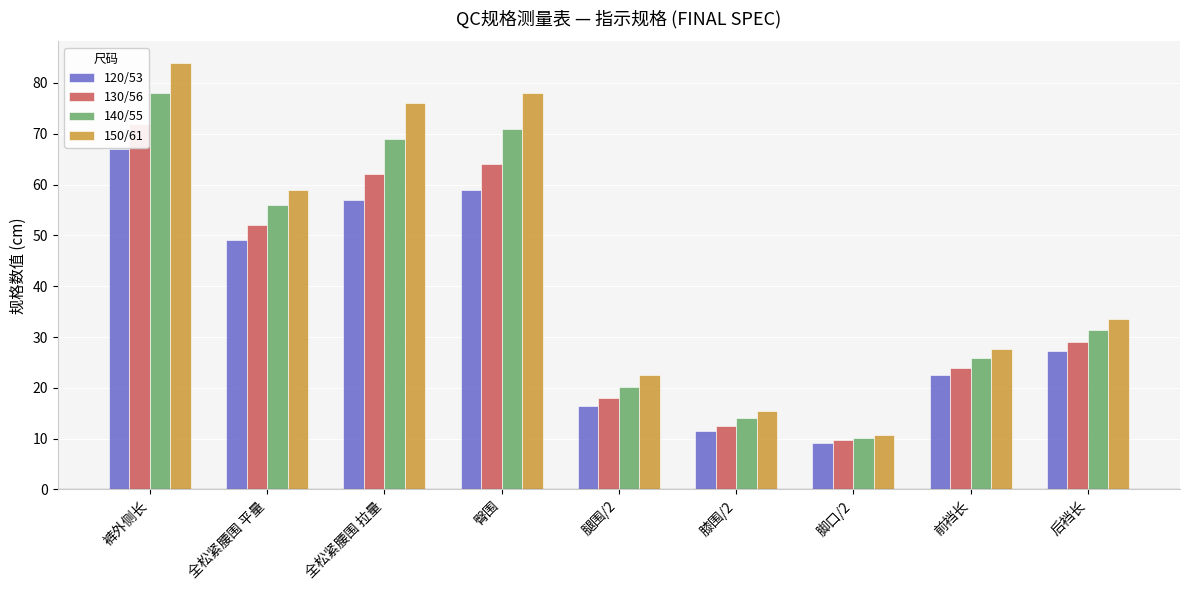

Reading left to right, what are all the values shown in this chart?

120/53: 裤外侧长=67.0	全松紧腰围 平量=49.0	全松紧腰围 拉量=57.0	臀围=59.0	腿围/2=16.4	膝围/2=11.5	脚口/2=9.2	前裆长=22.5	后裆长=27.2
130/56: 裤外侧长=72.0	全松紧腰围 平量=52.0	全松紧腰围 拉量=62.0	臀围=64.0	腿围/2=18.0	膝围/2=12.5	脚口/2=9.7	前裆长=24.0	后裆长=29.0
140/55: 裤外侧长=78.0	全松紧腰围 平量=56.0	全松紧腰围 拉量=69.0	臀围=71.0	腿围/2=20.2	膝围/2=14.0	脚口/2=10.2	前裆长=25.8	后裆长=31.3
150/61: 裤外侧长=84.0	全松紧腰围 平量=59.0	全松紧腰围 拉量=76.0	臀围=78.0	腿围/2=22.5	膝围/2=15.5	脚口/2=10.7	前裆长=27.6	后裆长=33.6